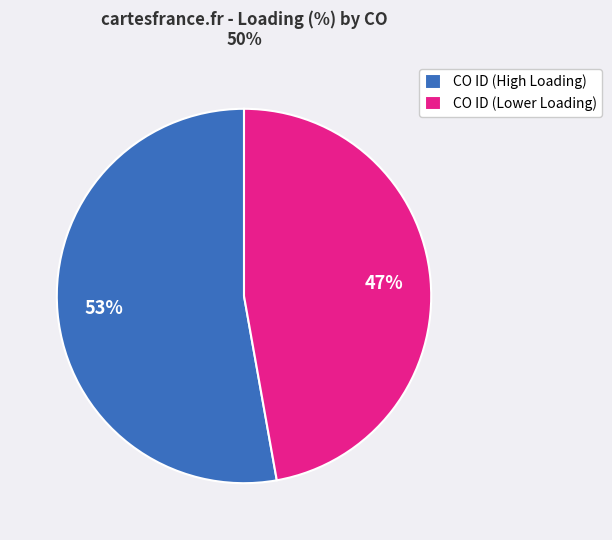

Which category has the smallest portion of the pie?

CO ID (Lower Loading)